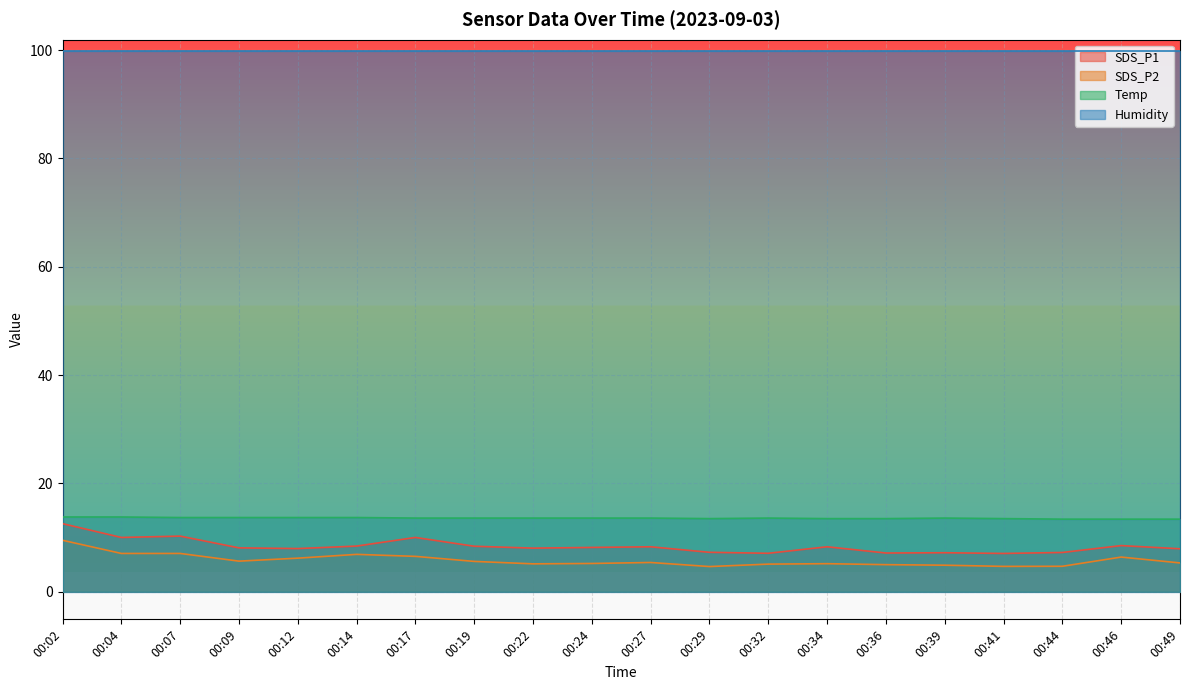

True or false: SDS_P2 and Temp cross at least once.

False